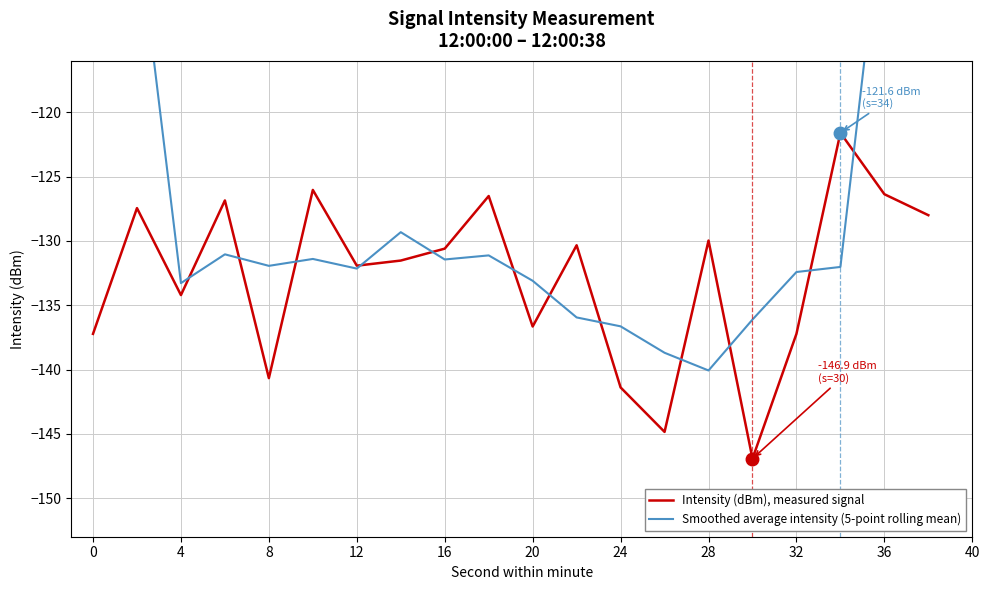

What is the minimum value for Intensity (dBm), measured signal?

-146.9